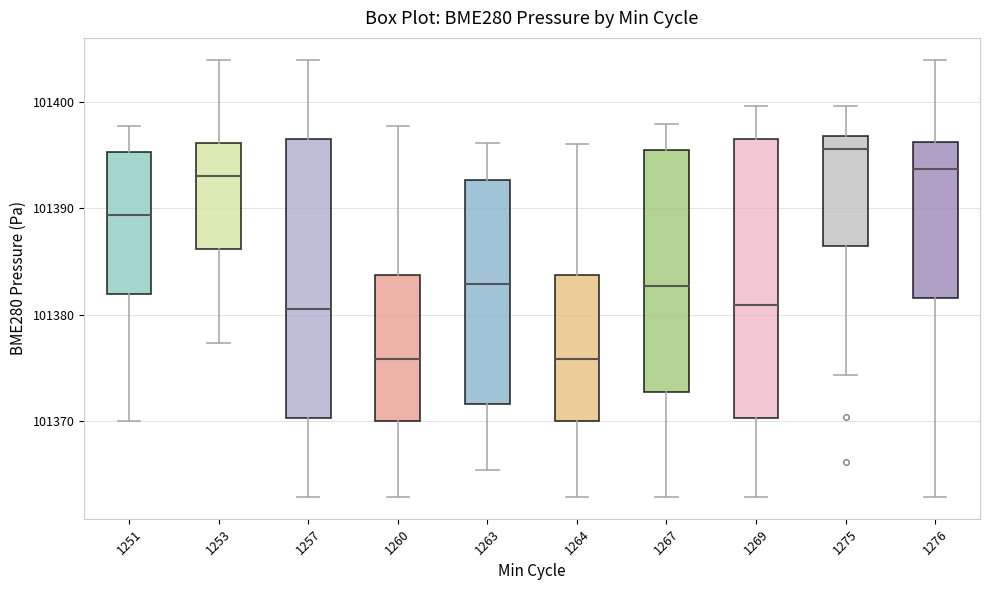

Where does the upper whisker of the box at x = 1251 end on the y-axis? The values are not printed on the chart, so give them approximately, as read against the axis.

101398